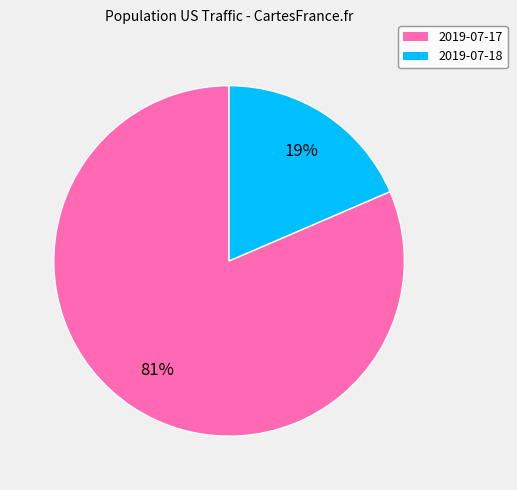

Combined, do 2019-07-17 and 2019-07-18 account for over 50%?

Yes